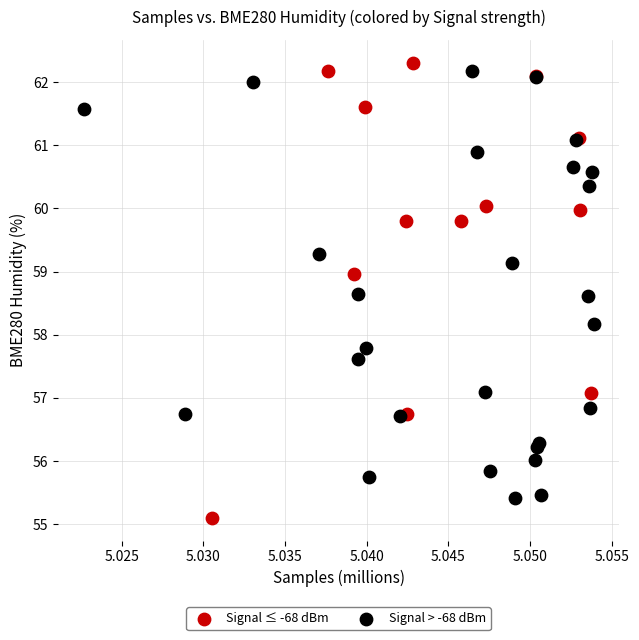

Which series has the widest spread of Y values?

Signal ≤ -68 dBm